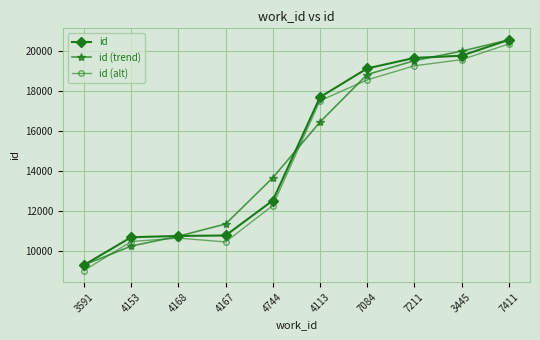

Is it true that id (trend) equals 20241.2 at 4167?

False